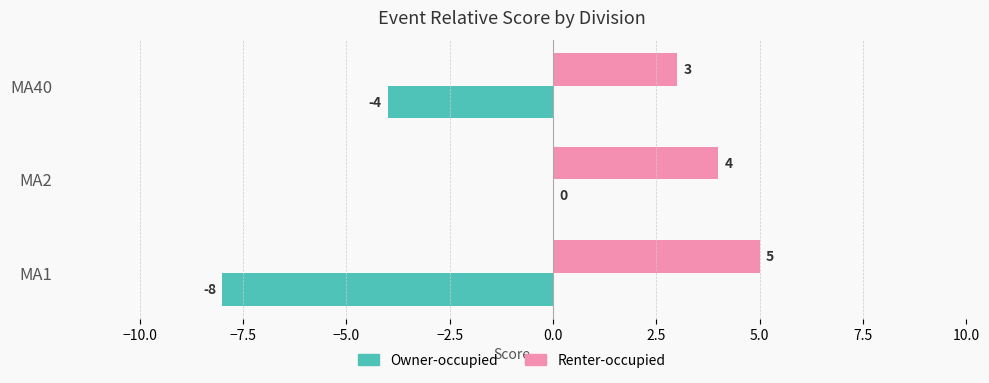

Which category has the highest value in the Renter-occupied series?

MA1